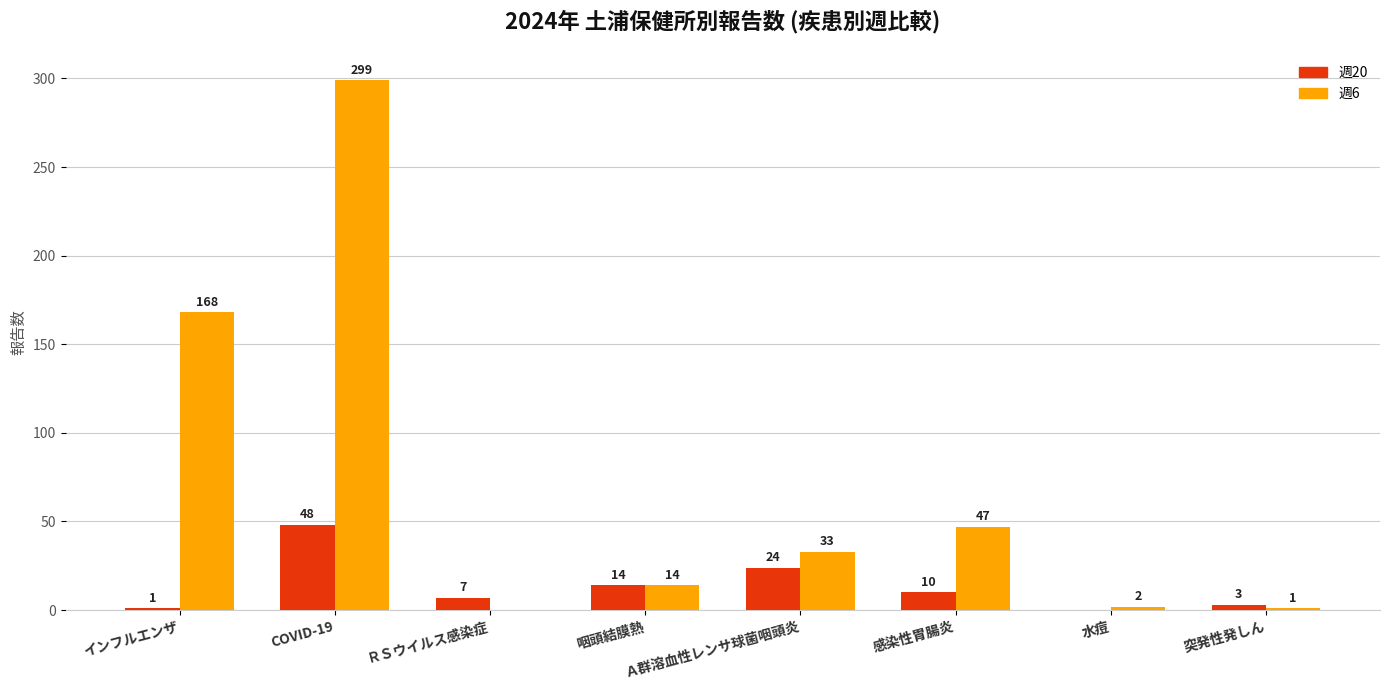

Are the bars horizontal?

No